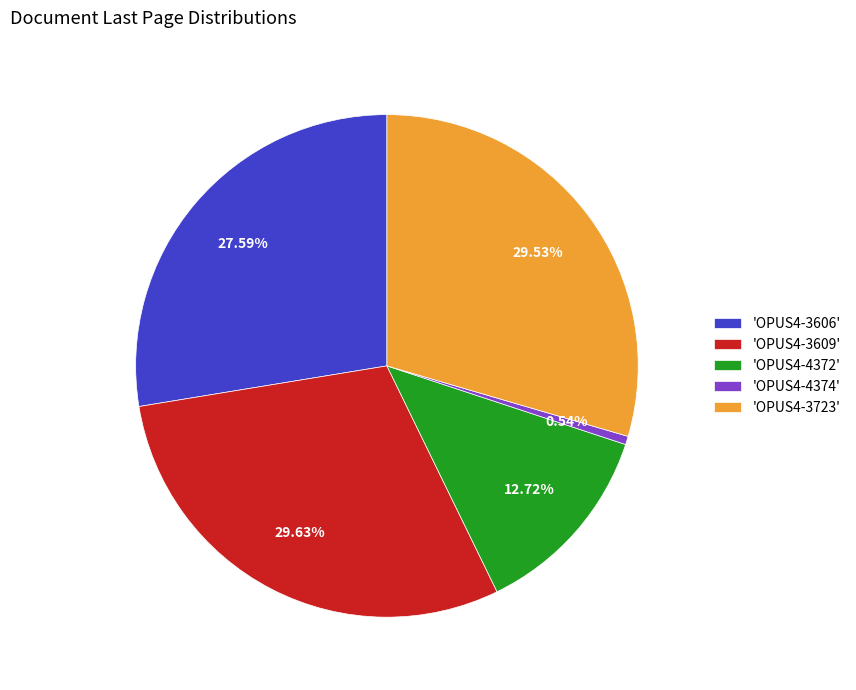

To the nearest percent, what is the average slice percentage?

20%